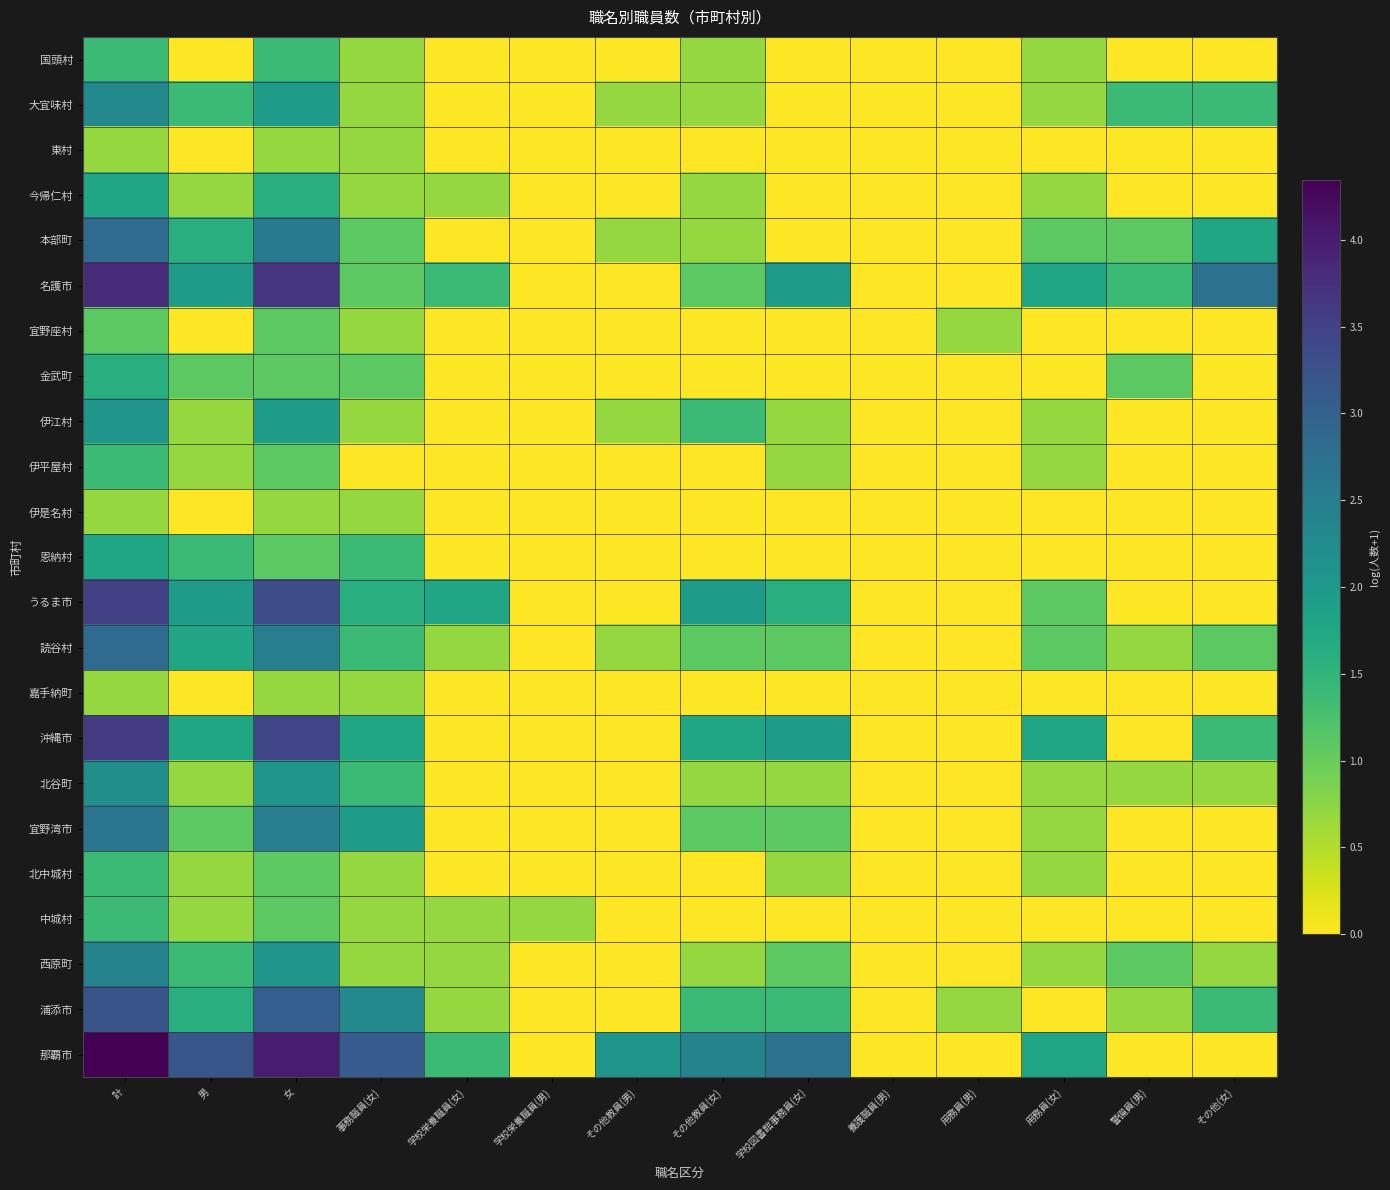

At how many categories does at least one series exceed 4?

1